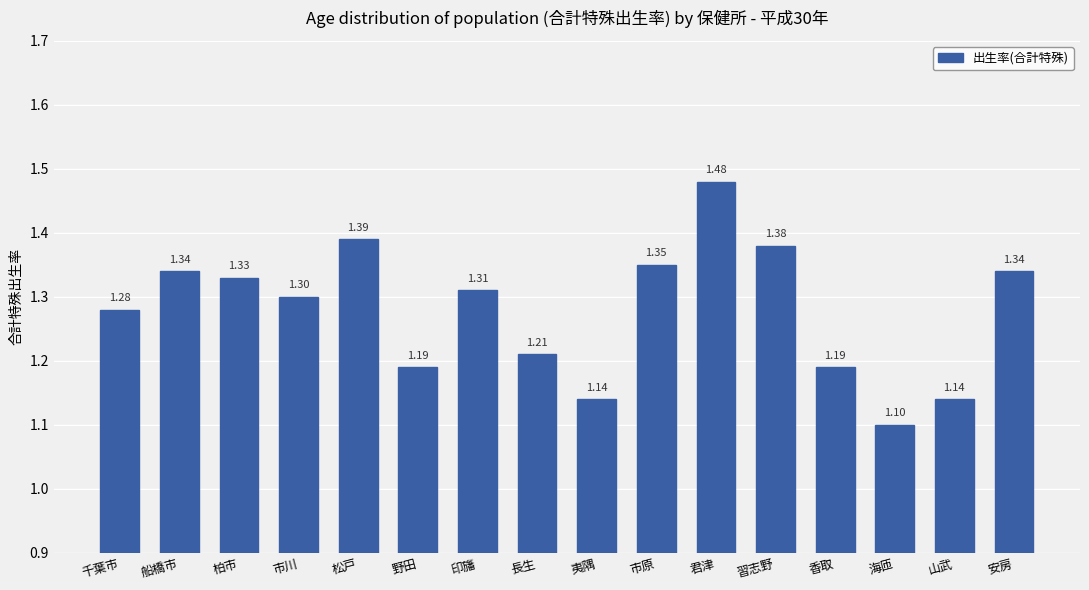

What is the label of the 9th bar from the left?

夷隅